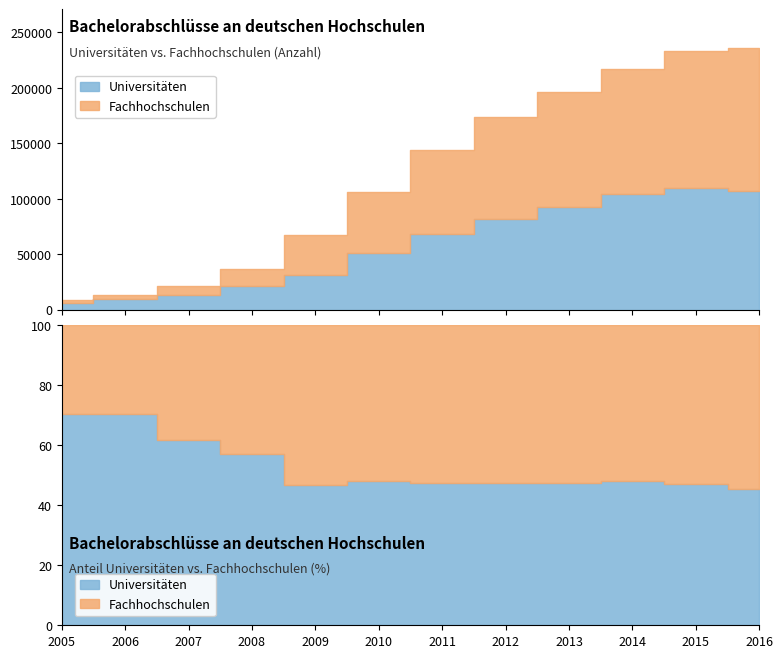

How many categories are shown in the chart?

12